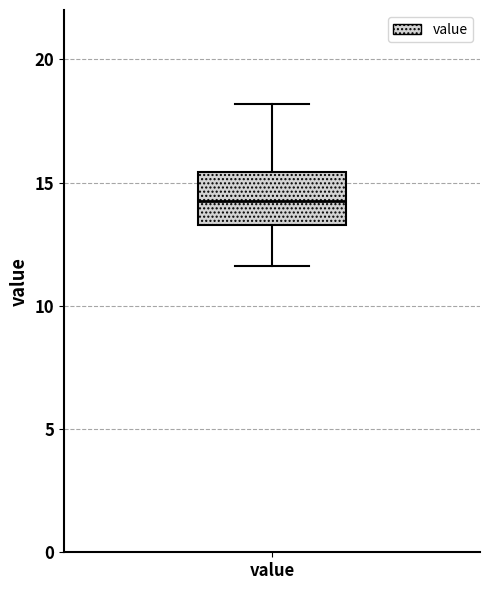

Where is the upper edge of the box for value on the y-axis? The values are not printed on the chart, so give them approximately, as read against the axis.

15.5